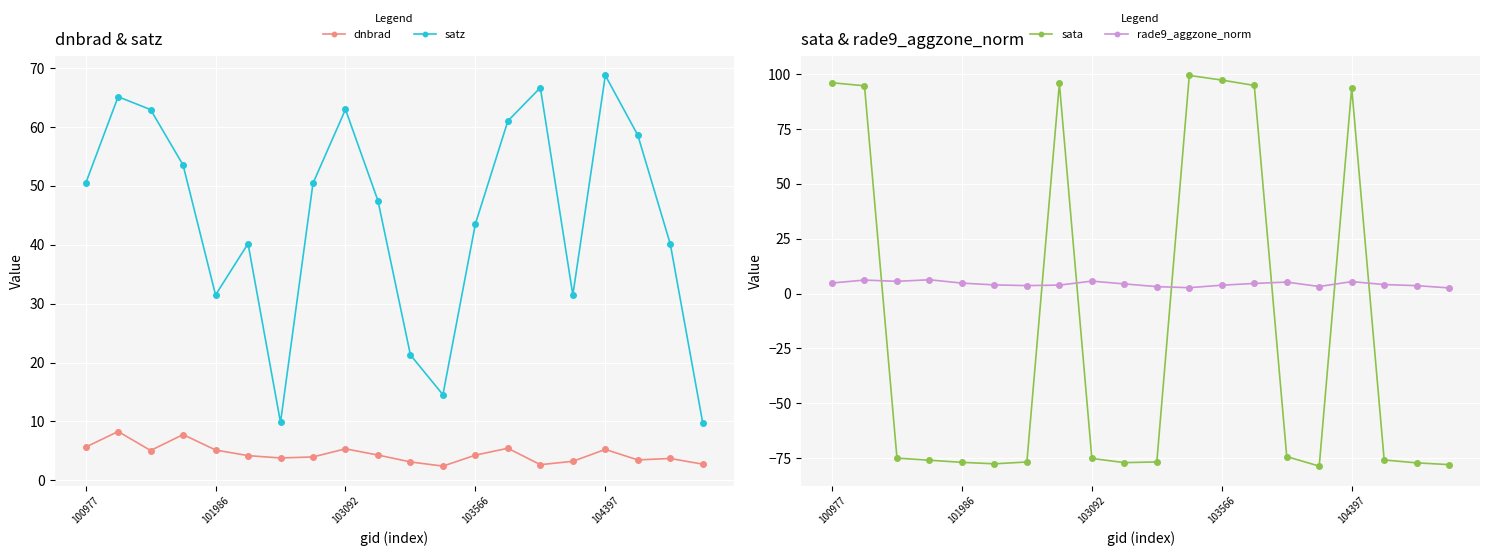

What is the maximum value for dnbrad?

8.3